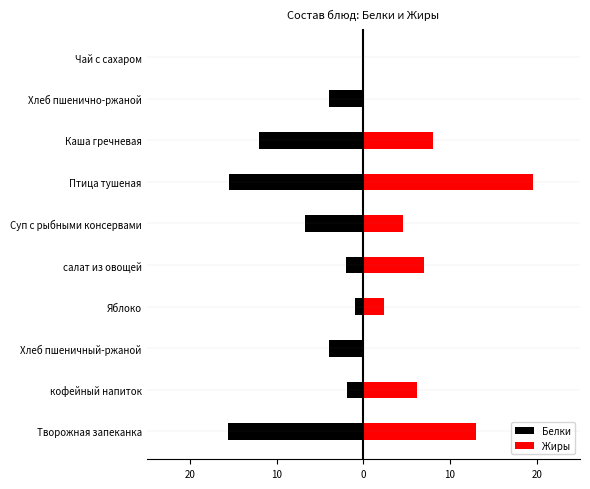

What is the average value of the Жиры series?

6.1